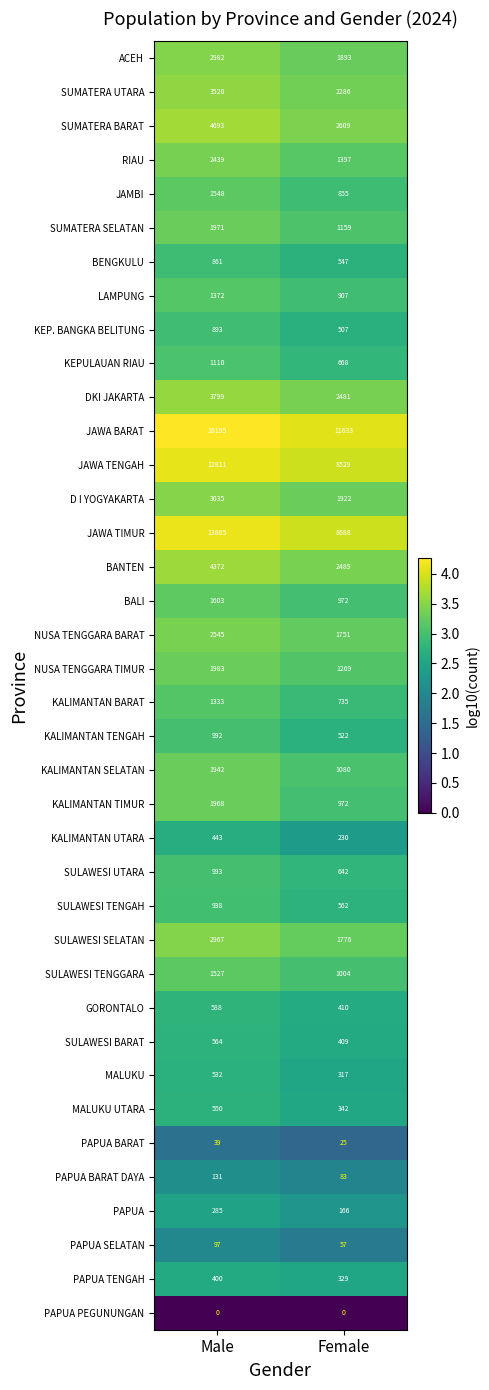

What is the difference between the maximum and minimum values in the SULAWESI TENGAH series?

376